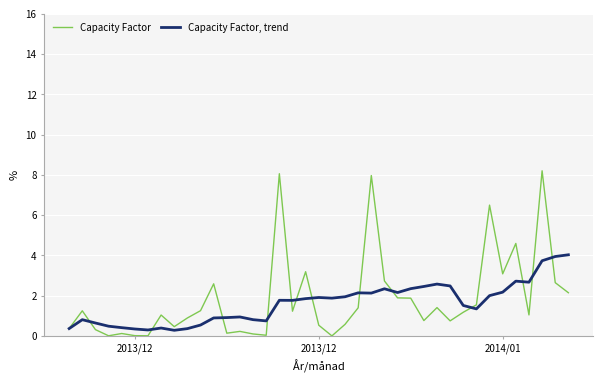

Which series has the largest range (max minus min)?

Capacity Factor